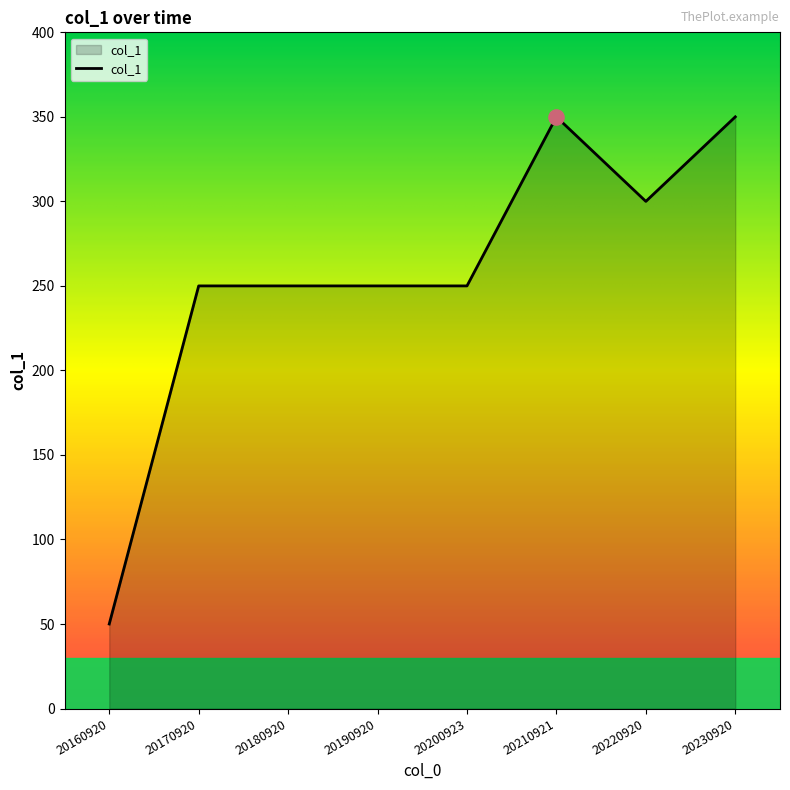

Between 20170920 and 20160920, which is larger?

20170920